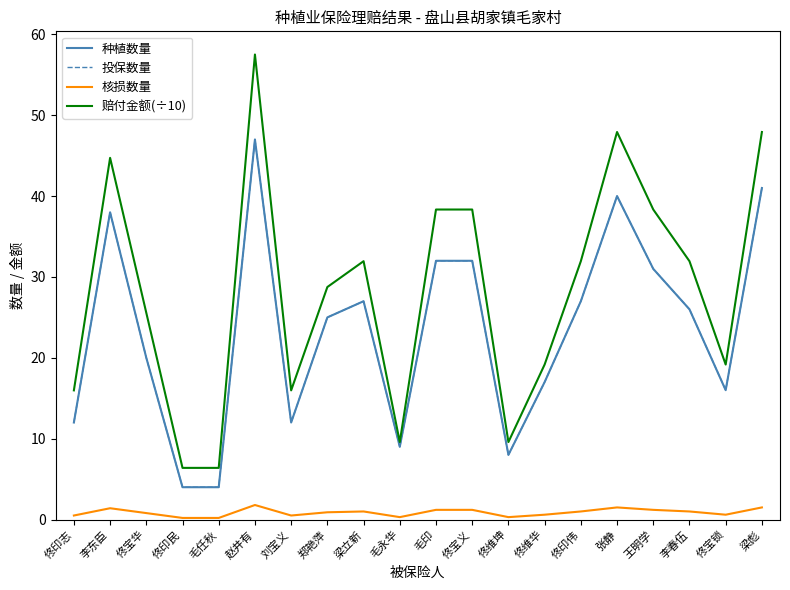

Reading left to right, list all the values displayed in this chart.

种植数量: 12.0	38.0	20.0	4.0	4.0	47.0	12.0	25.0	27.0	9.0	32.0	32.0	8.0	17.0	27.0	40.0	31.0	26.0	16.0	41.0
投保数量: 12.0	38.0	20.0	4.0	4.0	47.0	12.0	25.0	27.0	9.0	32.0	32.0	8.0	17.0	27.0	40.0	31.0	26.0	16.0	41.0
核损数量: 0.5	1.4	0.8	0.2	0.2	1.8	0.5	0.9	1.0	0.3	1.2	1.2	0.3	0.6	1.0	1.5	1.2	1.0	0.6	1.5
赔付金额(÷10): 16.0	44.7	25.6	6.4	6.4	57.5	16.0	28.8	31.9	9.6	38.3	38.3	9.6	19.2	31.9	47.9	38.3	31.9	19.2	47.9